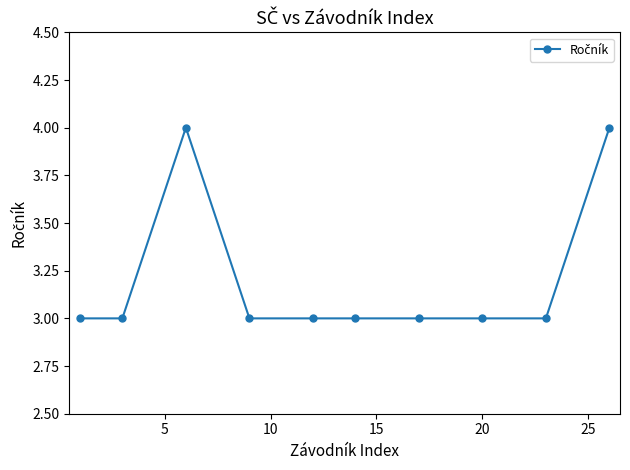

Reading left to right, what are all the values shown in this chart?

3	3	4	3	3	3	3	3	3	4